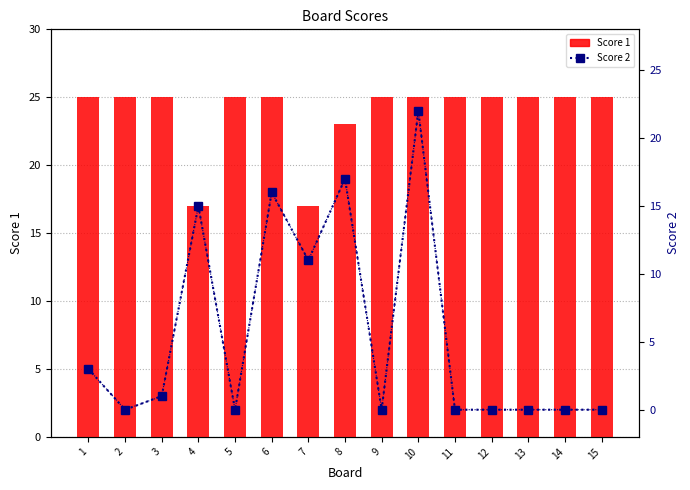

Which category has the highest value in the Score 2 series?

10